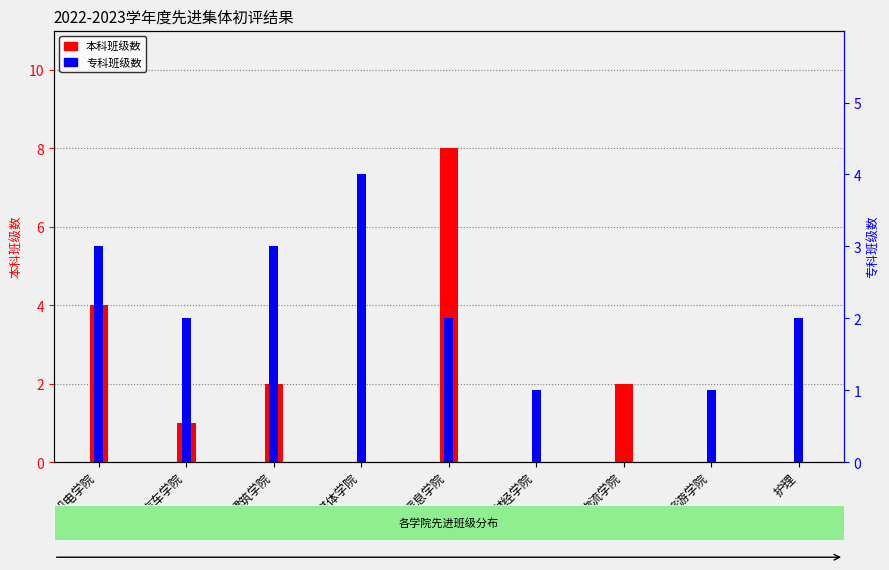

Rank the series at 护理 from lowest to highest value.

本科班级数, 专科班级数